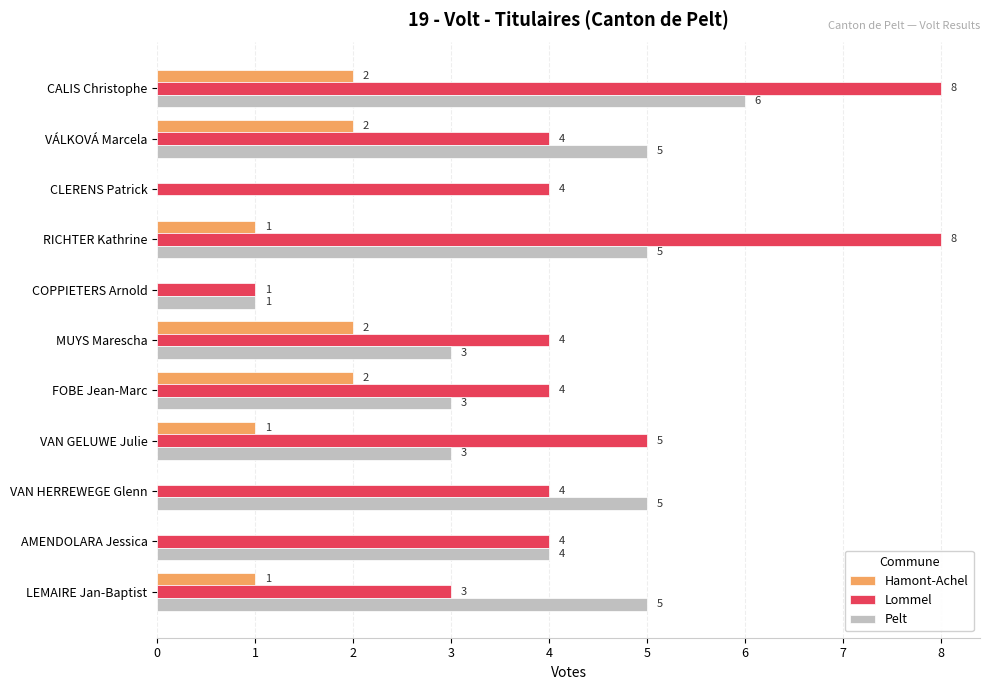

What is the sum of all Pelt values?

40